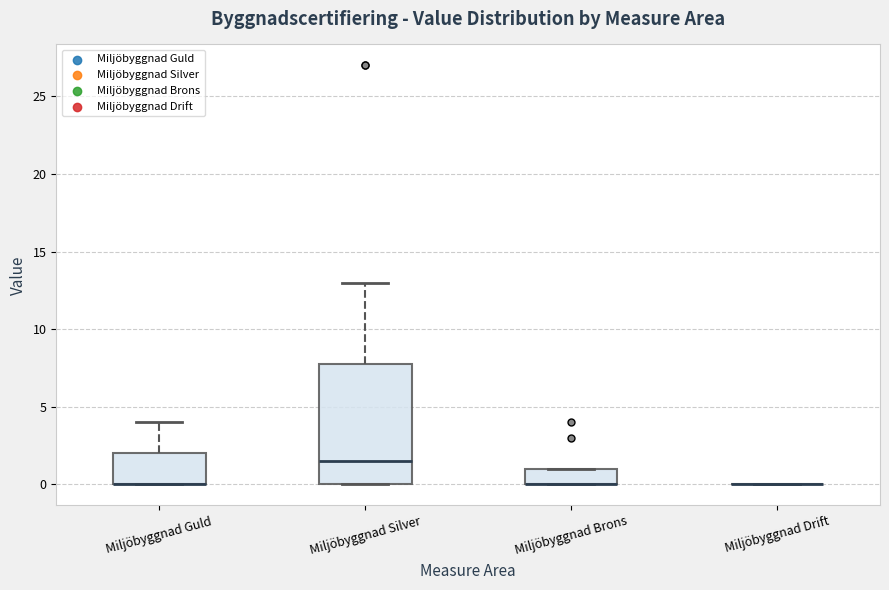

Where is the upper edge of the box for Miljöbyggnad Brons on the y-axis? The values are not printed on the chart, so give them approximately, as read against the axis.

1.0